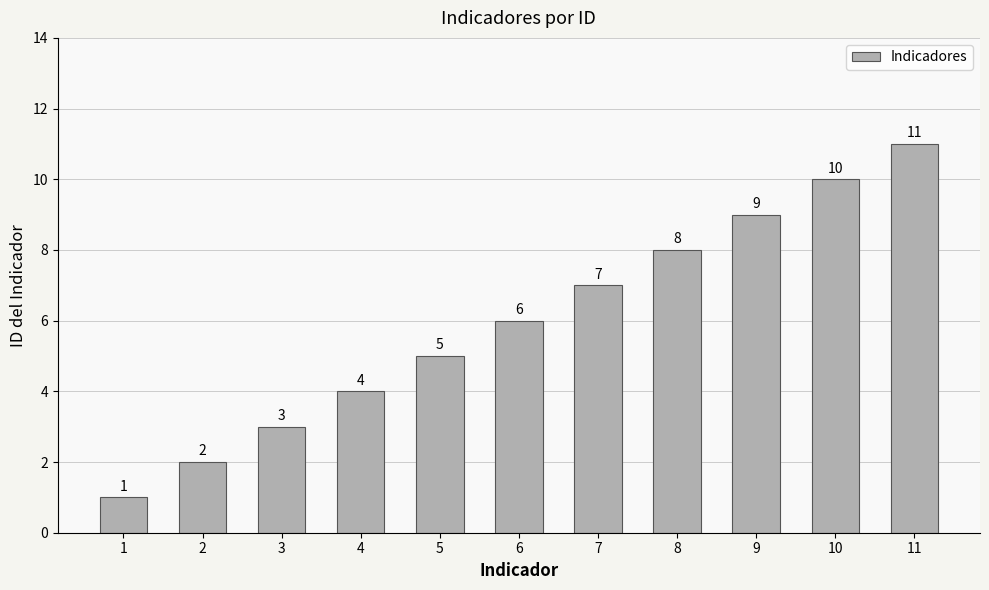

What is the change in value from 8 to 10?

+2